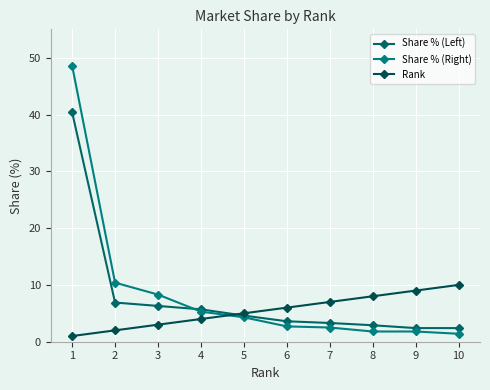

What is the value of the Rank point at the 1st from the left?

1.0